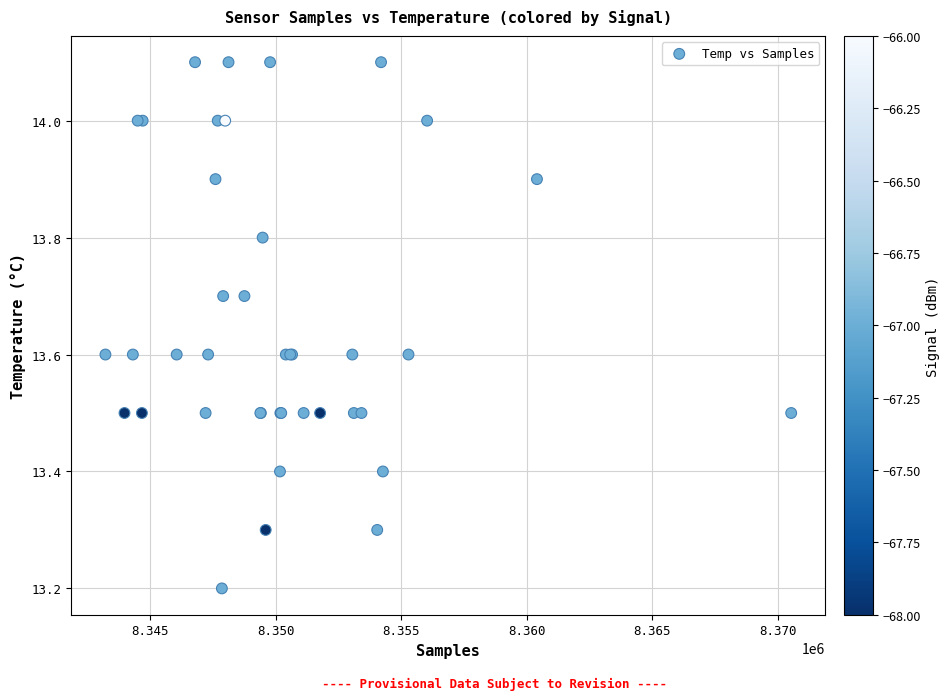

What Y value in the scatter plot is closest to 13?

13.2